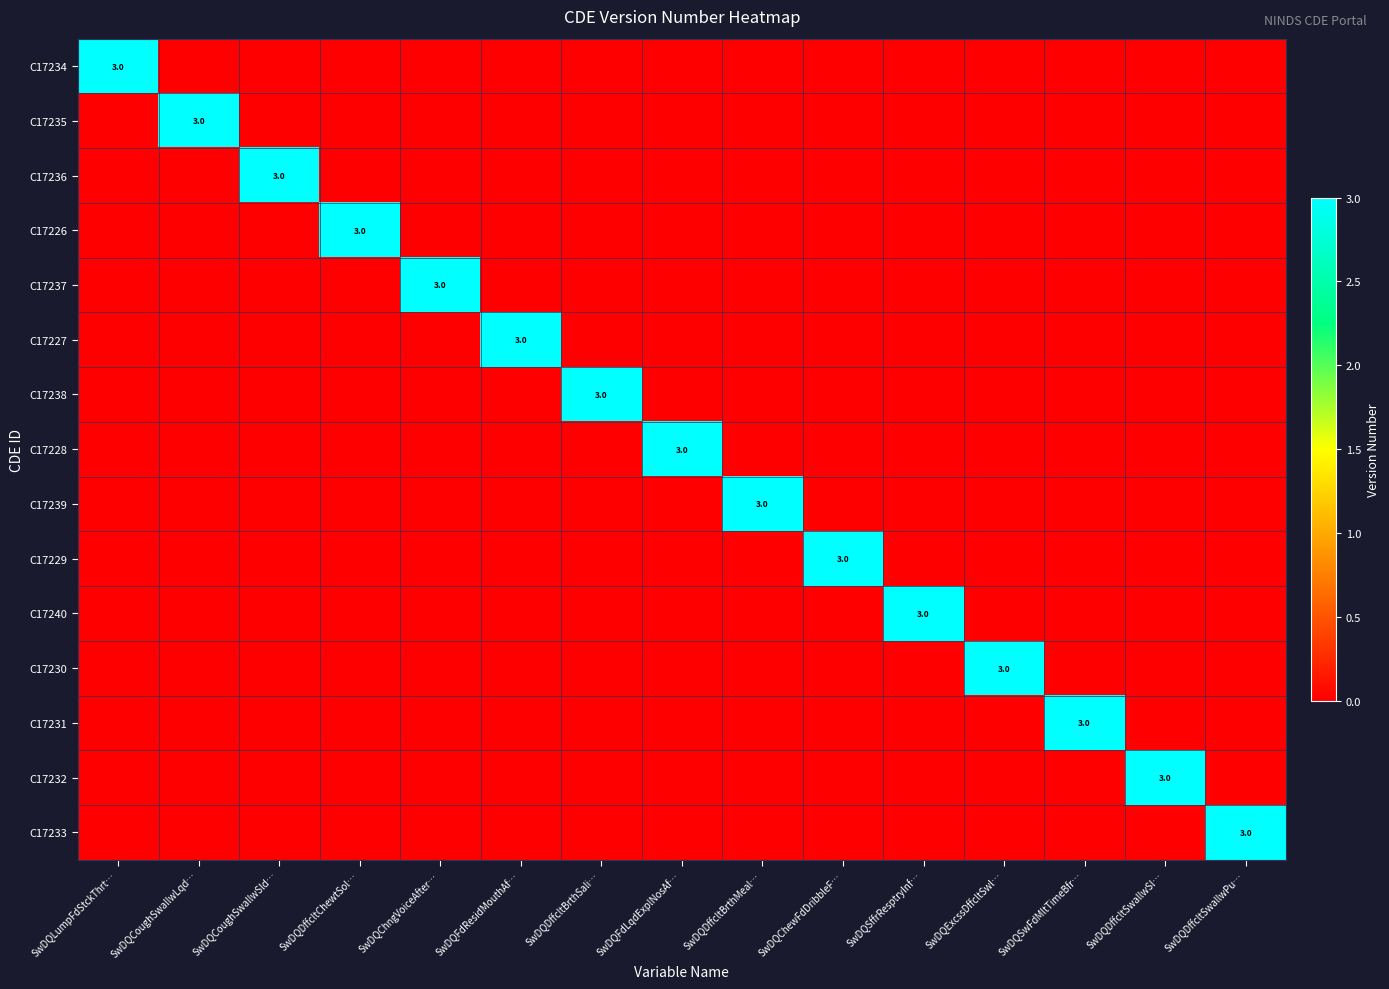

How many values in the C17232 series exceed 0?

1